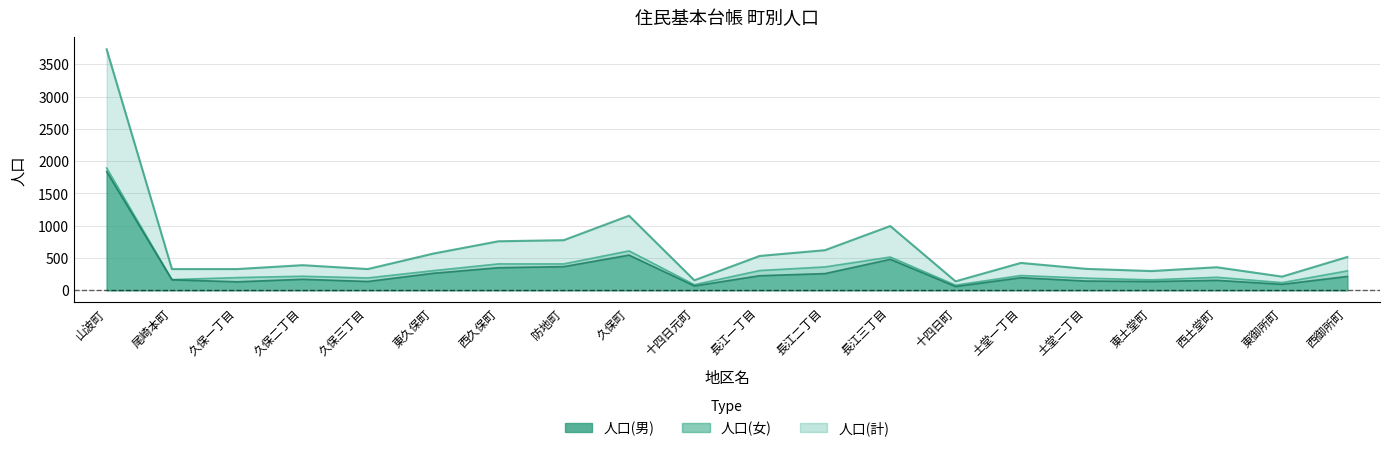

True or false: 人口(女) and 人口(男) cross at least once.

False